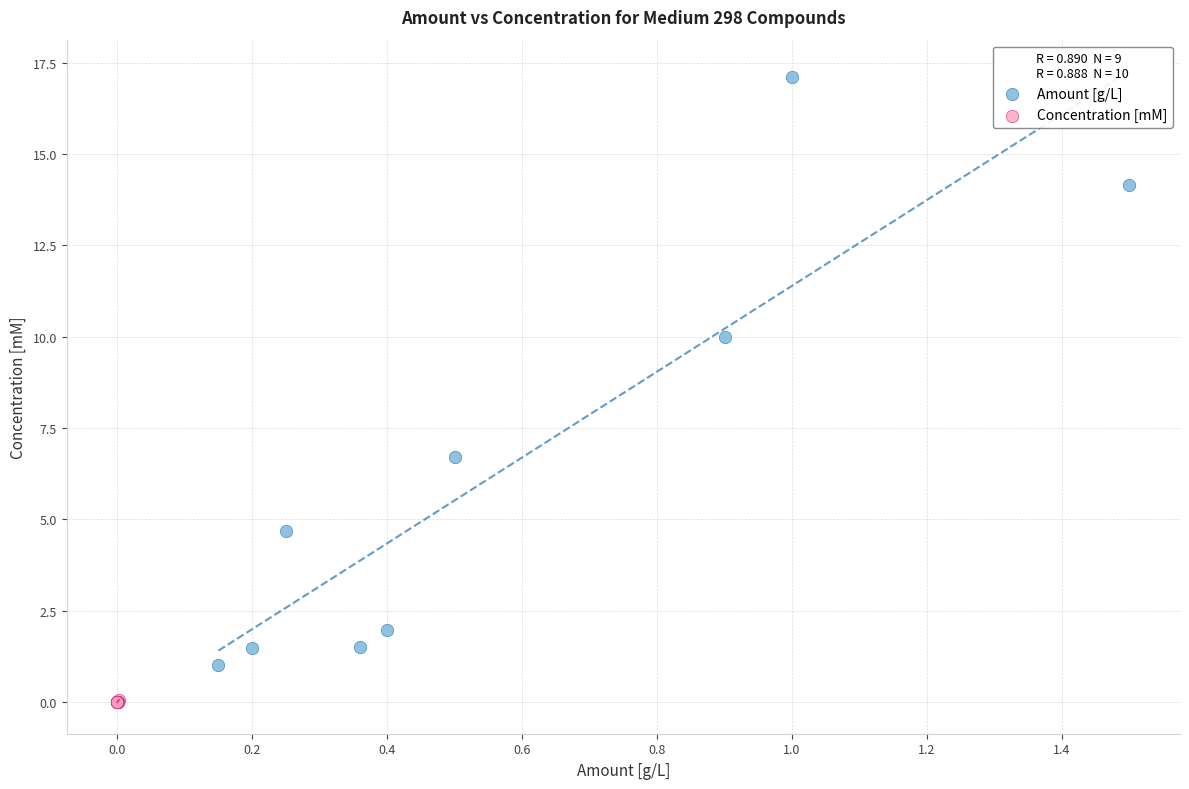

Which series has the largest Y range (max minus min)?

Amount [g/L]